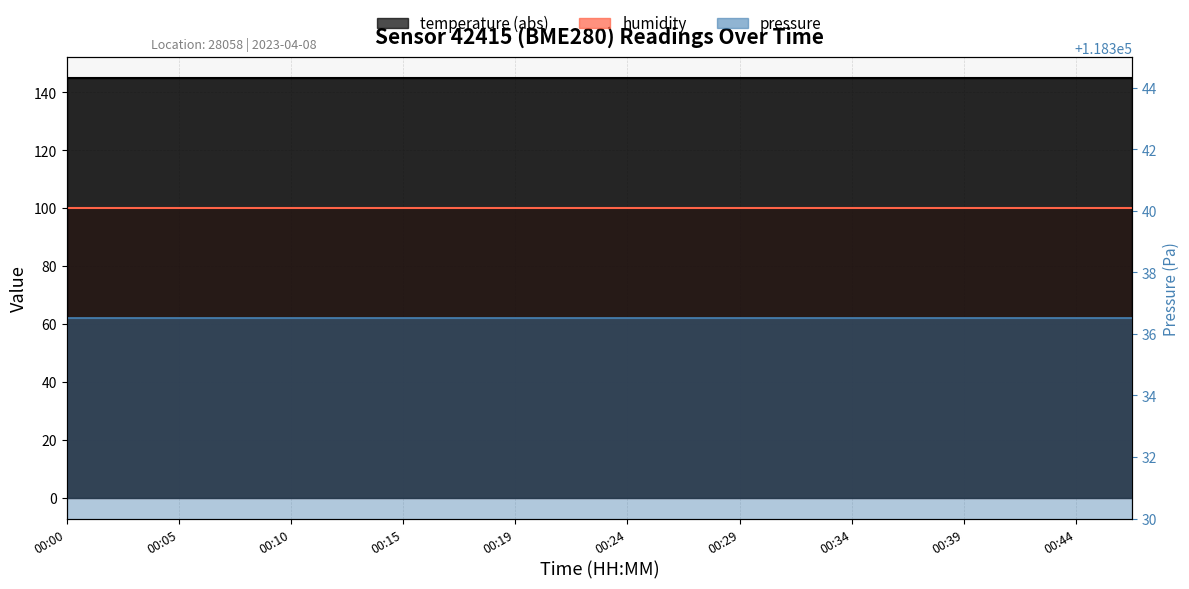

Rank the series by their maximum value, from highest to lowest.

pressure, temperature (abs), humidity